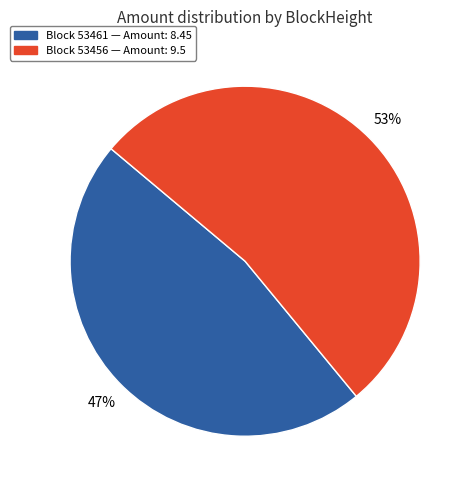

To the nearest percent, what is the difference between the largest and smallest slice percentages?

6%